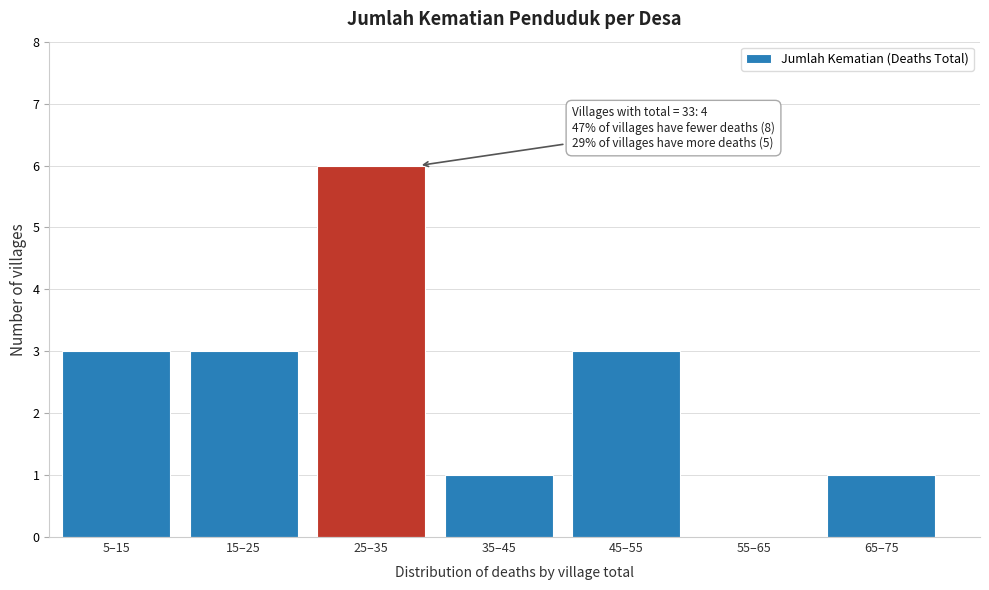

Reading left to right, list all the values displayed in this chart.

5–15=3	15–25=3	25–35=6	35–45=1	45–55=3	55–65=0	65–75=1